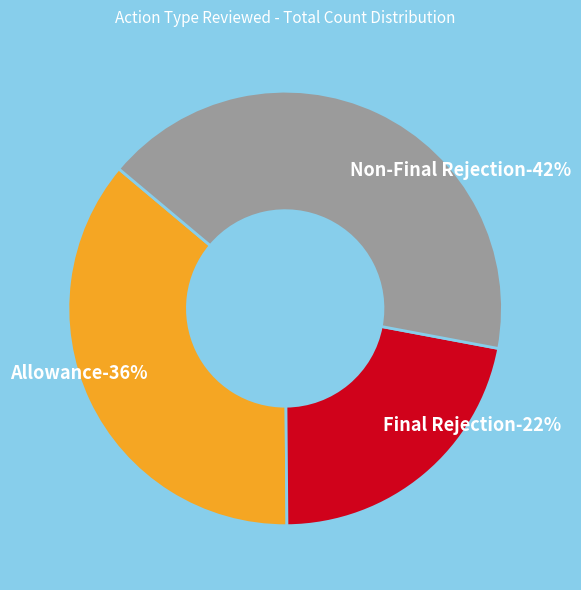

Which category has the biggest portion of the pie?

Non-Final Rejection